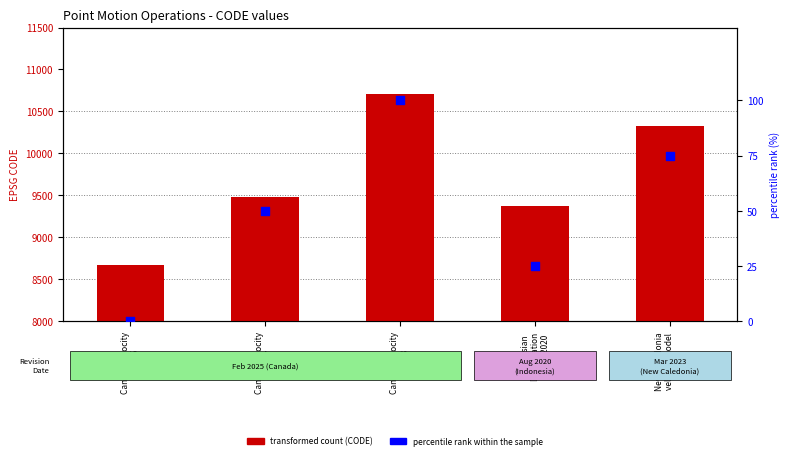

Which series reaches the minimum Y coordinate?

percentile rank within the sample